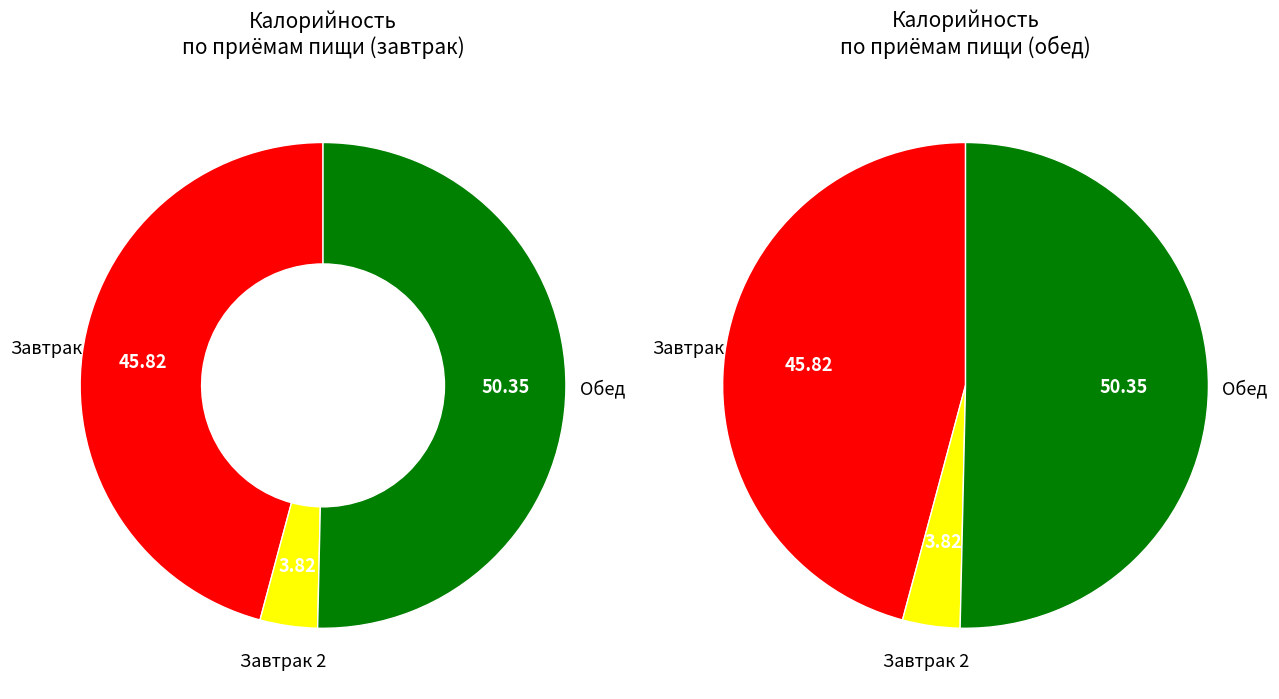

Approximately how many times larger is the value at Завтрак compared to Завтрак 2?

12.0